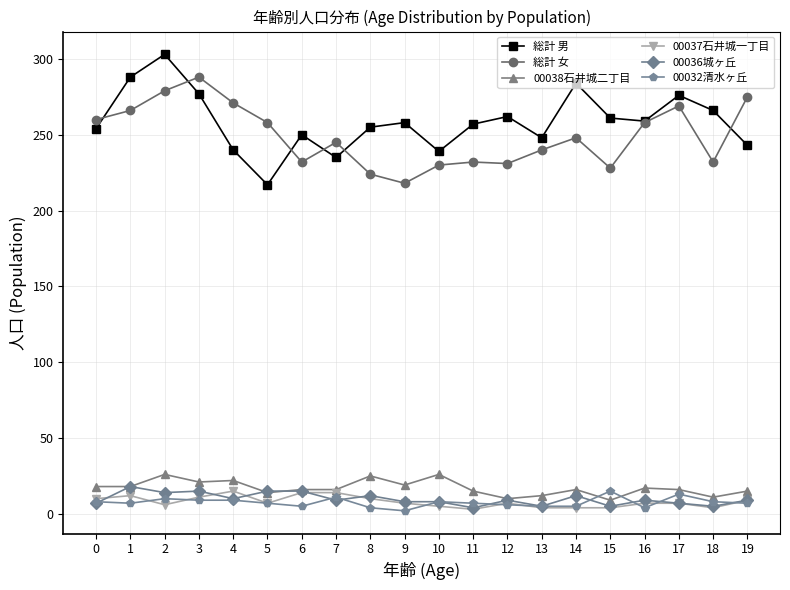

At which label does 00036城ヶ丘 first exceed 9?

1